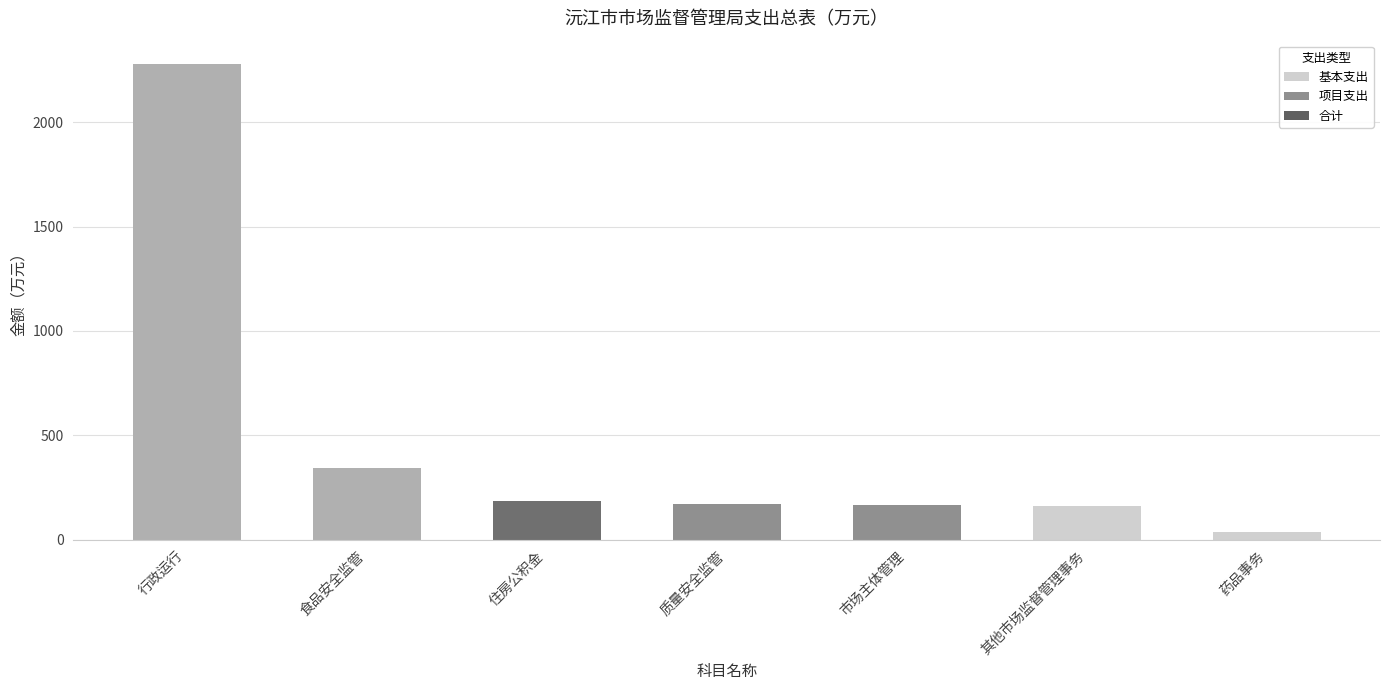

What is the difference between the maximum and minimum values?

2241.7